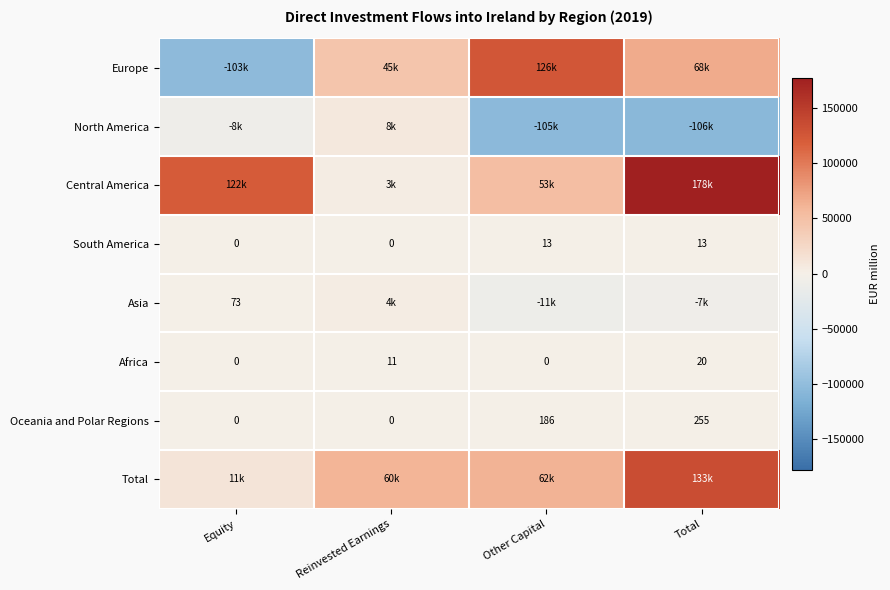

At which category is the sum across all series the highest?

Total